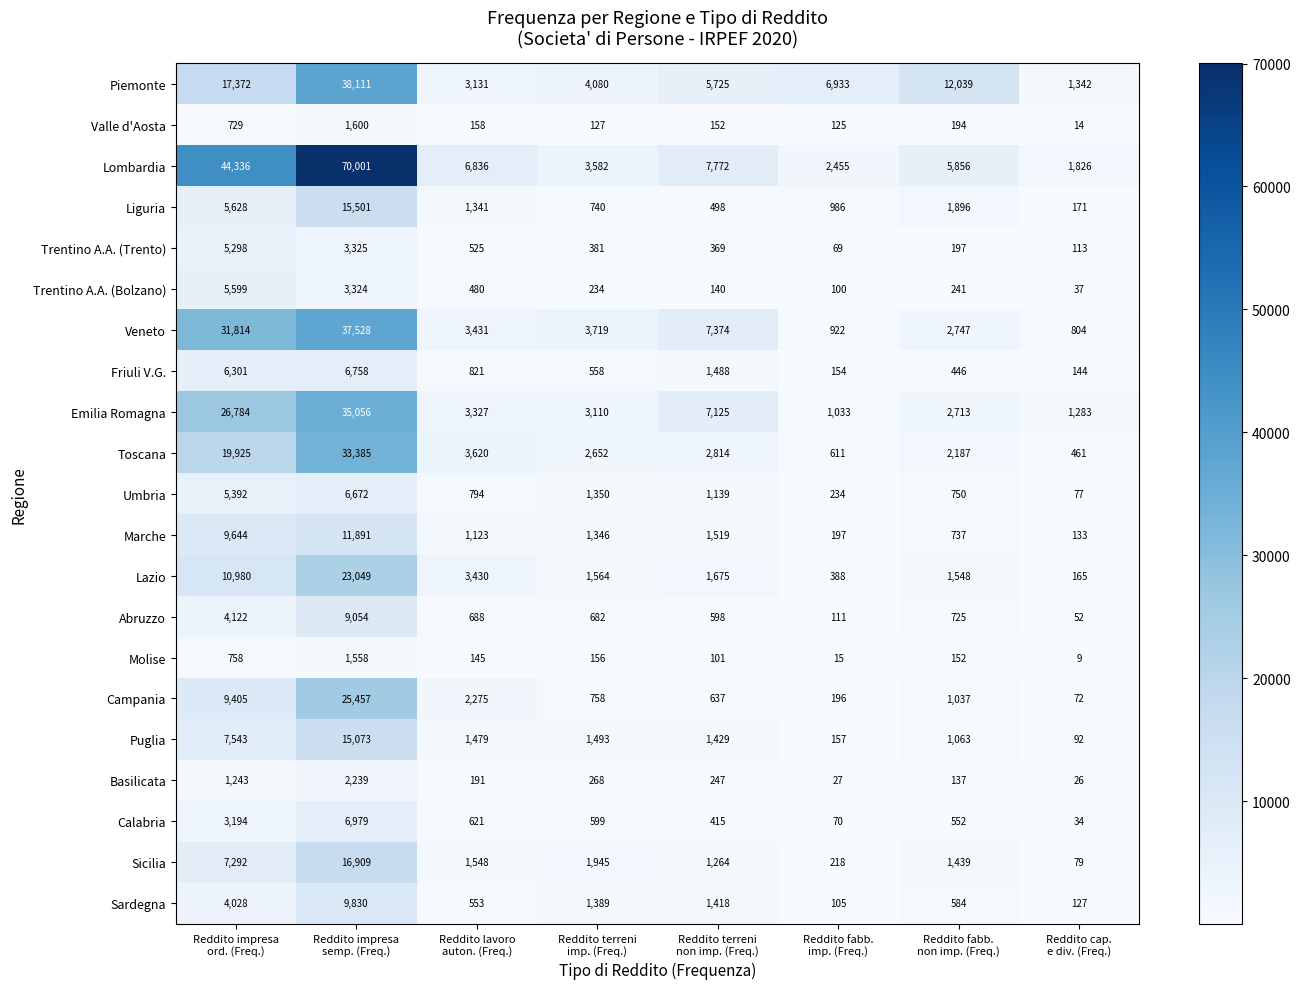

Rank the series by their maximum value, from highest to lowest.

Lombardia, Piemonte, Veneto, Emilia Romagna, Toscana, Campania, Lazio, Sicilia, Liguria, Puglia, Marche, Sardegna, Abruzzo, Calabria, Friuli V.G., Umbria, Trentino A.A. (Bolzano), Trentino A.A. (Trento), Basilicata, Valle d'Aosta, Molise